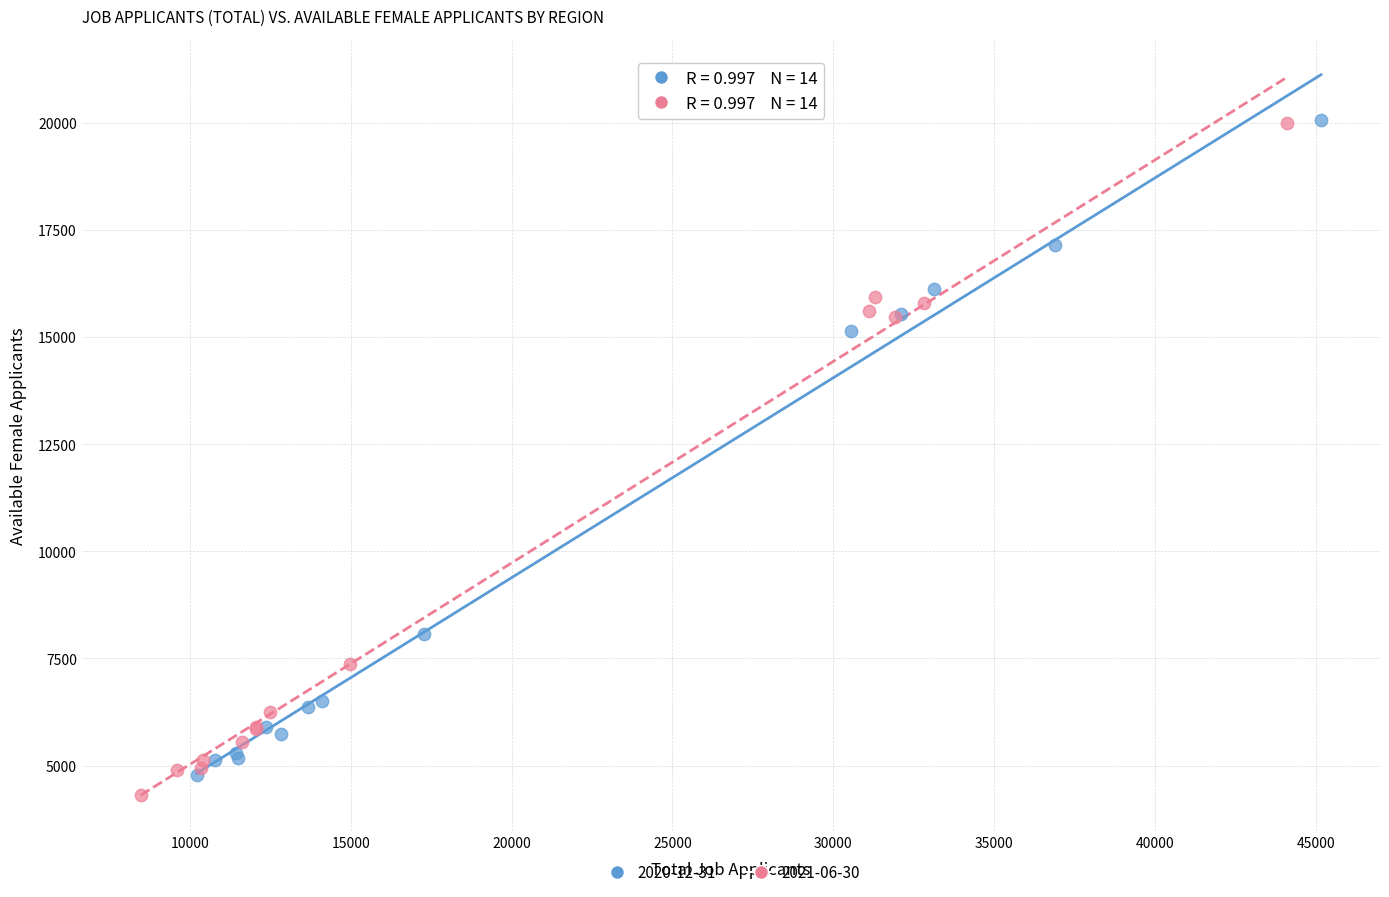

Which series has the widest spread of Y values?

2021-06-30